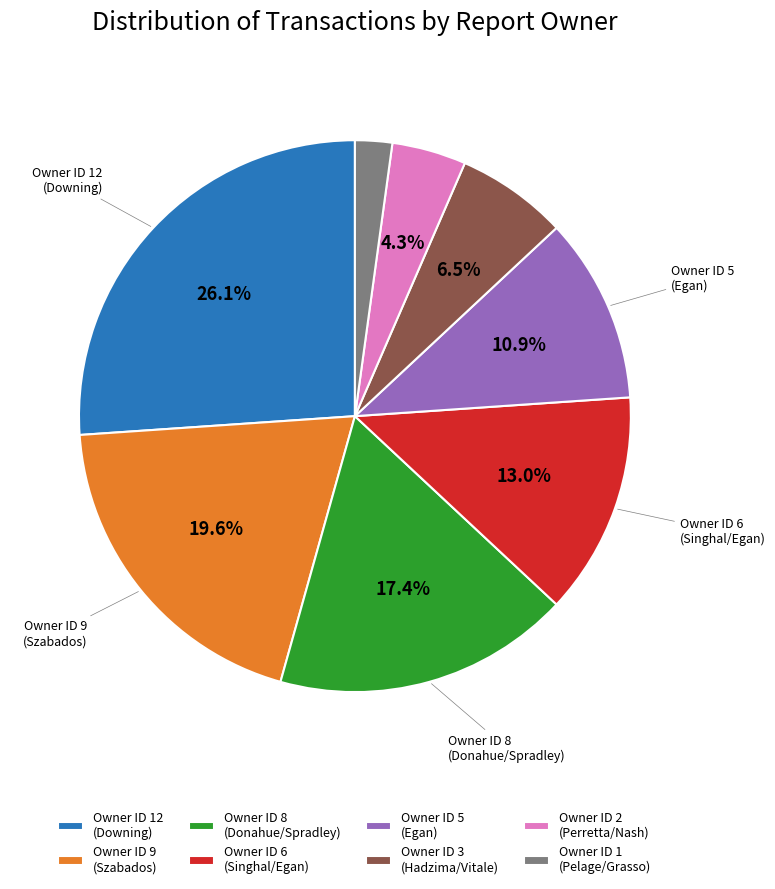

Between Owner ID 6 (Singhal/Egan) and Owner ID 1 (Pelage/Grasso), which is larger?

Owner ID 6 (Singhal/Egan)